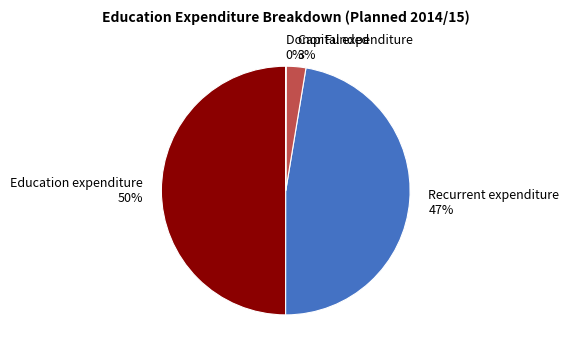

What percentage is the Recurrent expenditure slice, to the nearest percent?

47%